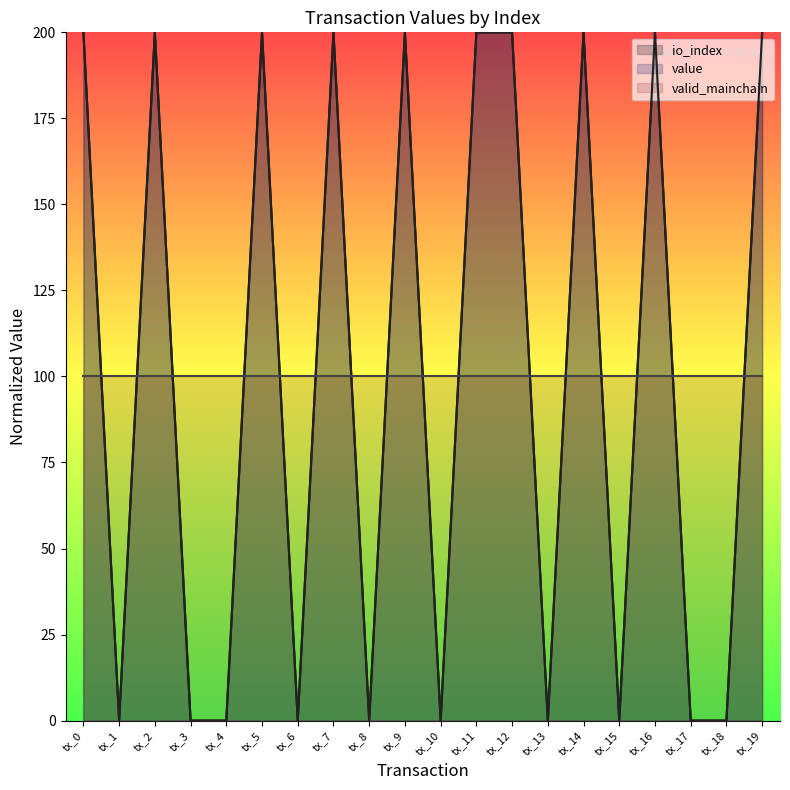

Where is the first local minimum for value?

tx_1